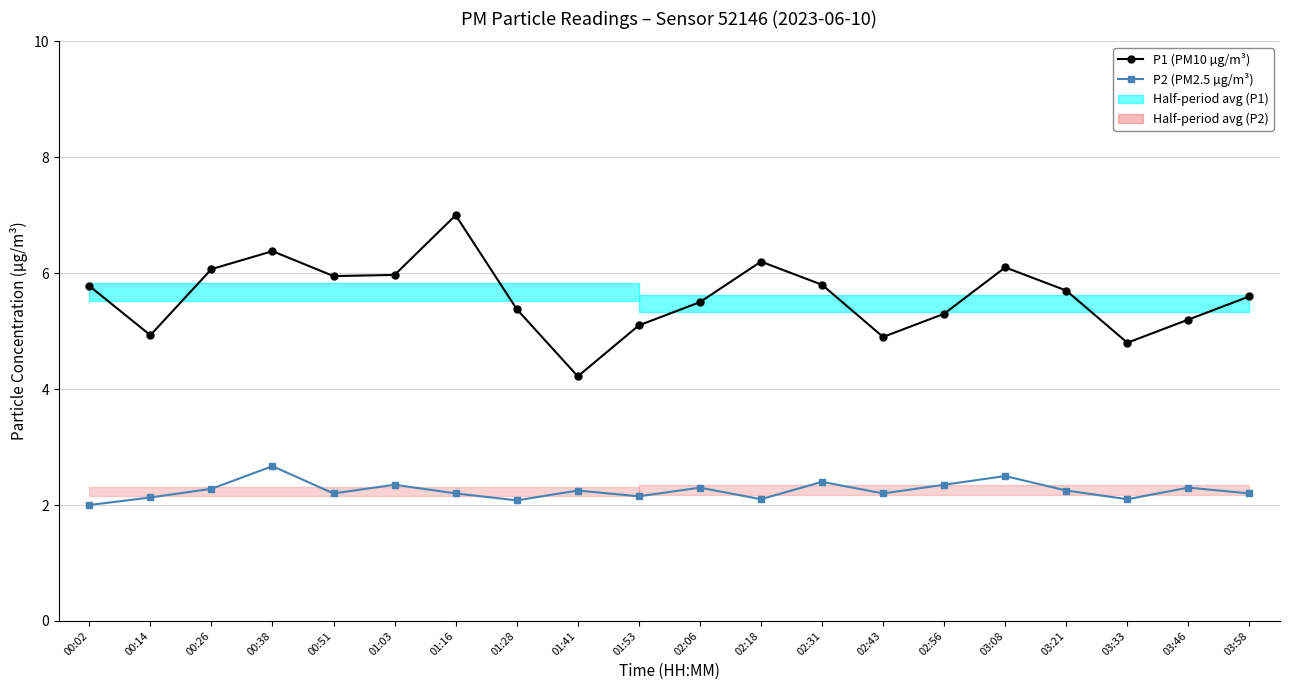

True or false: P1 (PM10 µg/m³) and P2 (PM2.5 µg/m³) intersect in this chart.

False